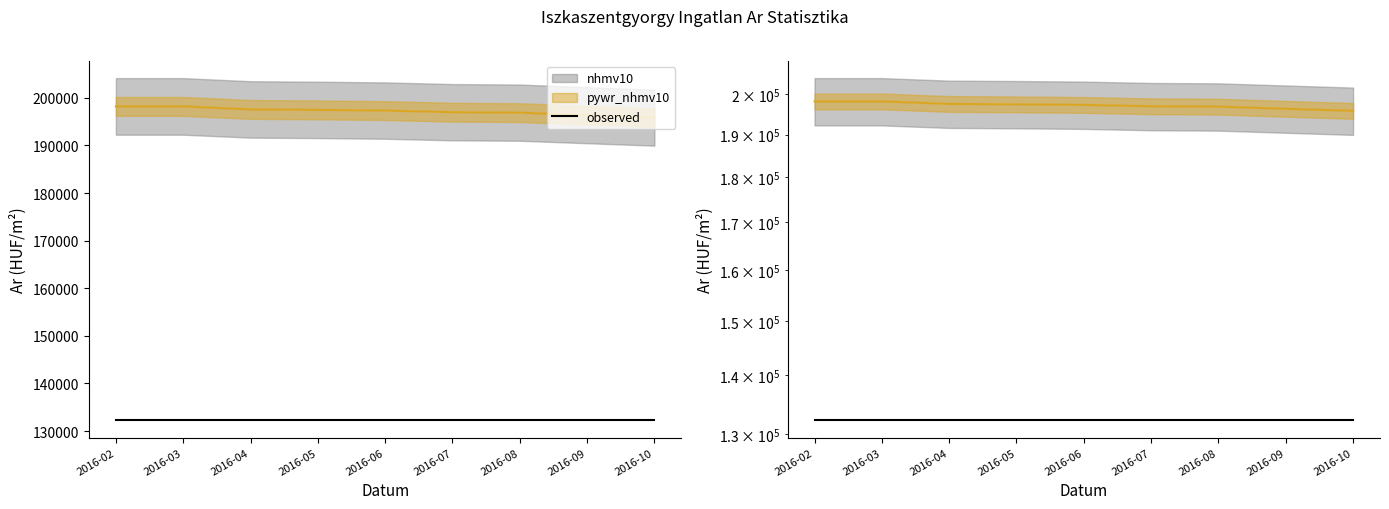

At which category is the sum across all series the highest?

2016-02